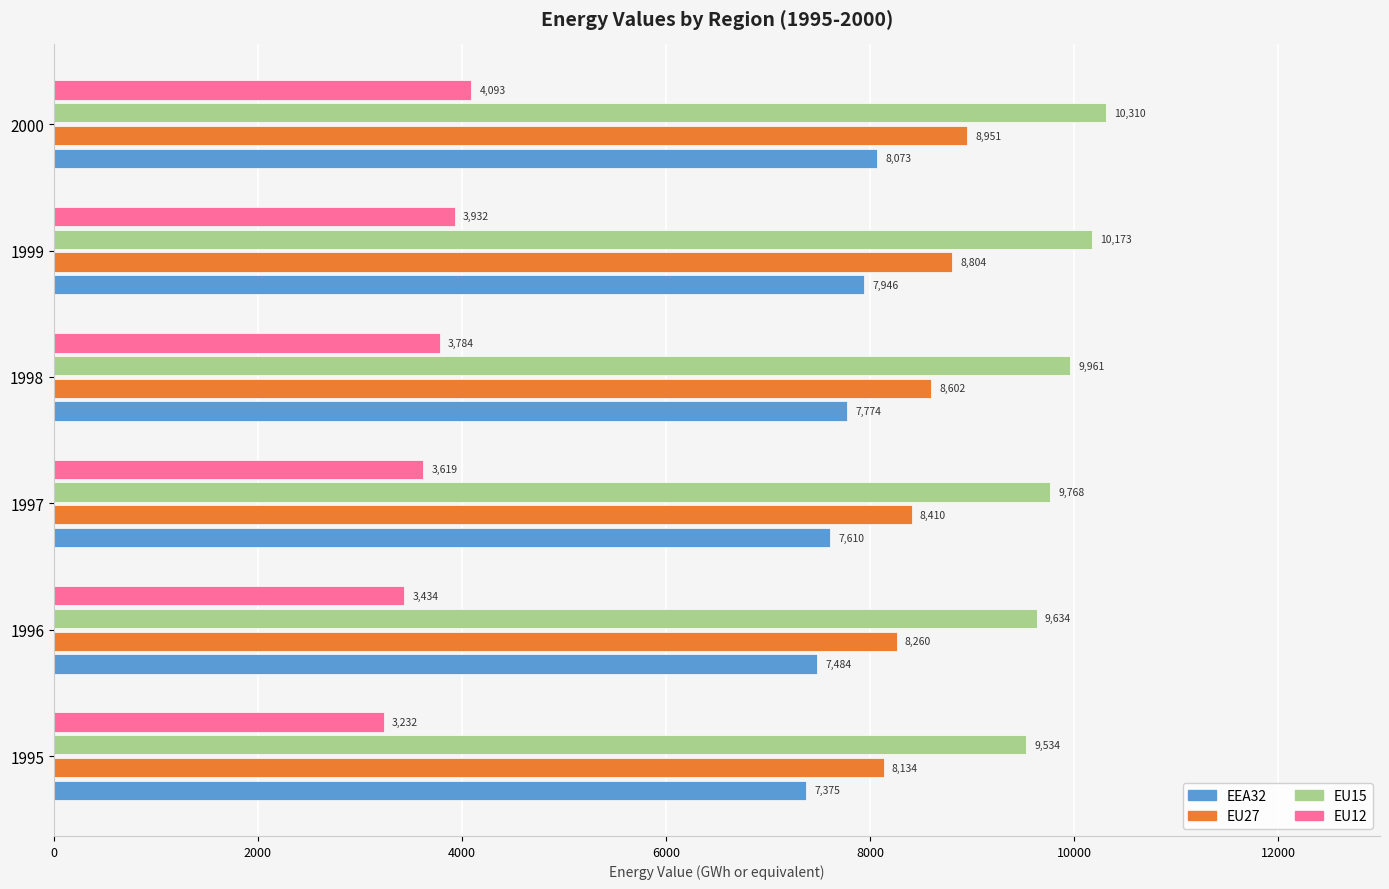

What are all the series names shown in the legend?

EEA32, EU27, EU15, EU12